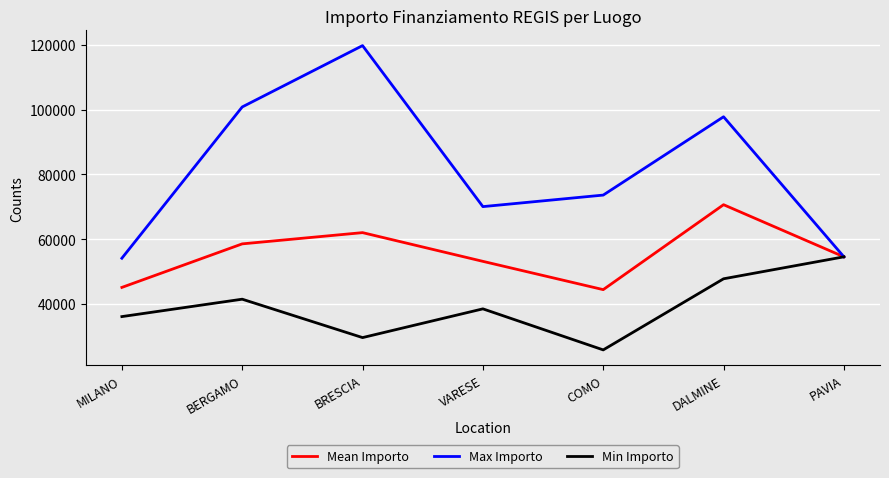

What is the approximate value of Min Importo at DALMINE?

47794.5